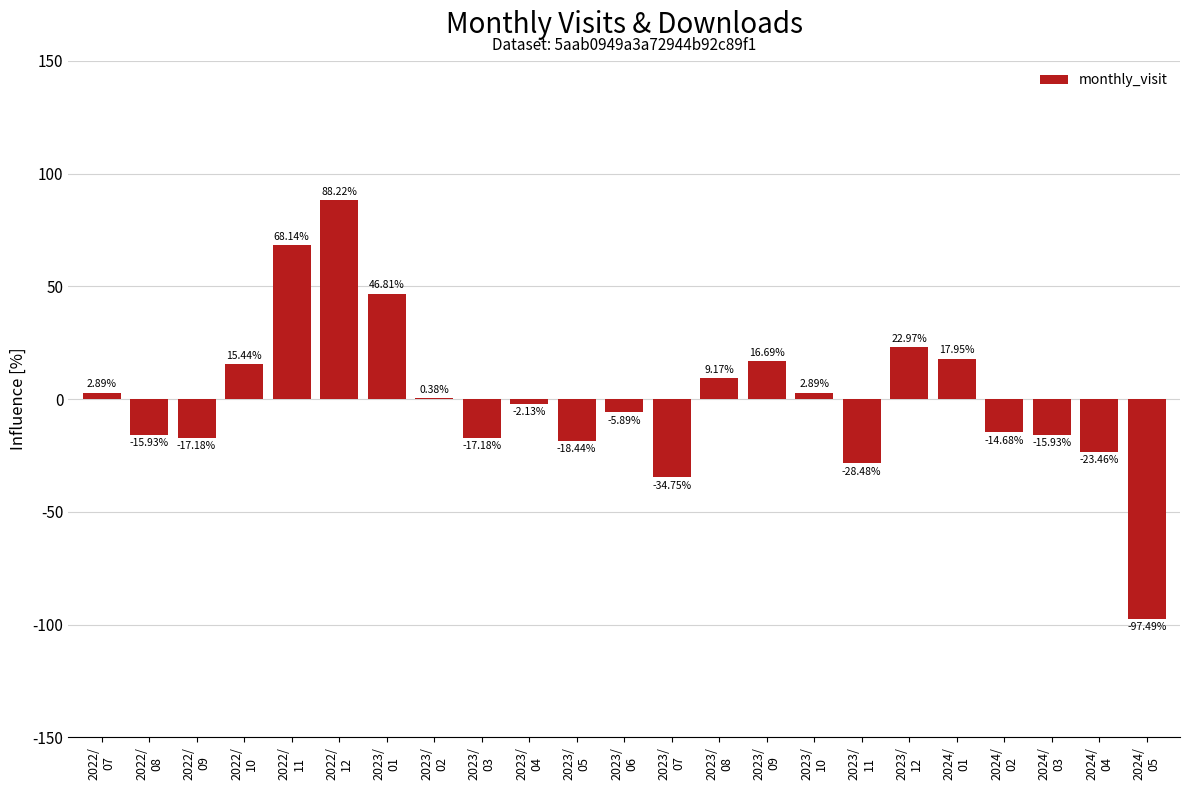

What is the change in value from 2023/
03 to 2023/
04?

+15.1